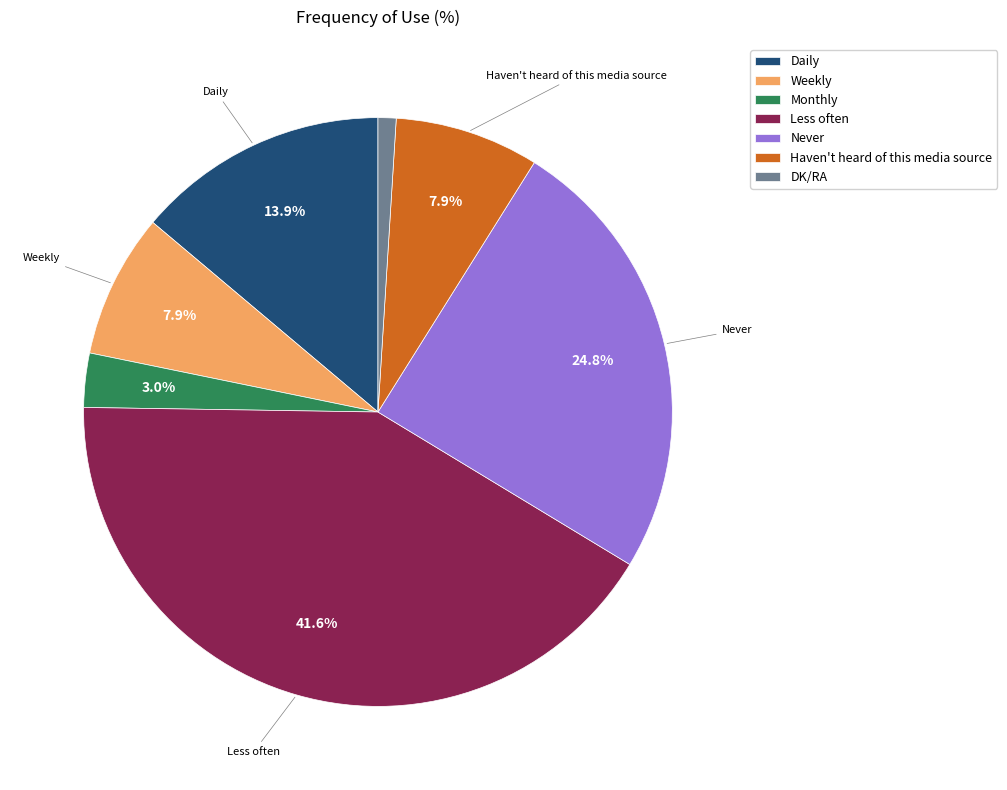

To the nearest percent, what is the average slice percentage?

14%